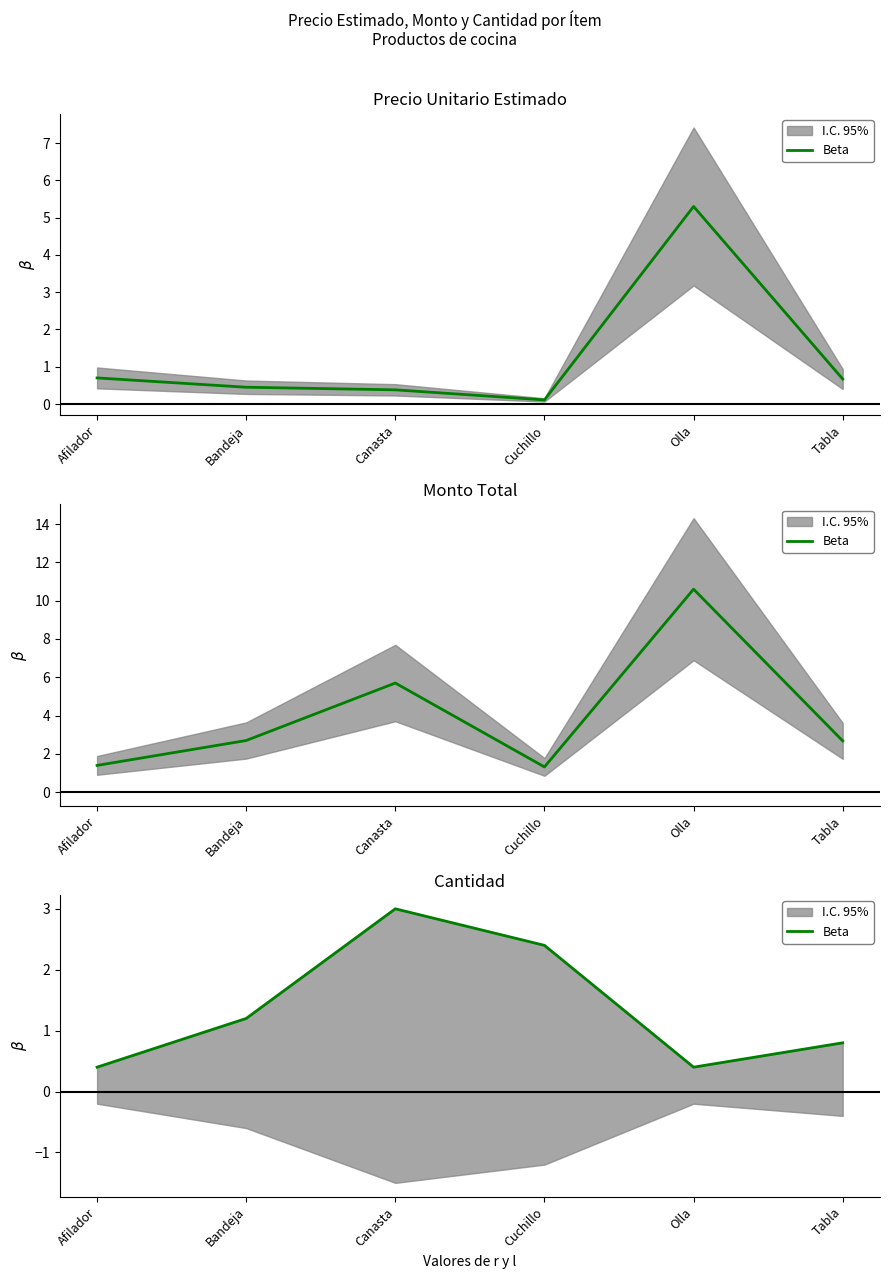

How many points are lower than both their immediate neighbors (excluding endpoints)?

1